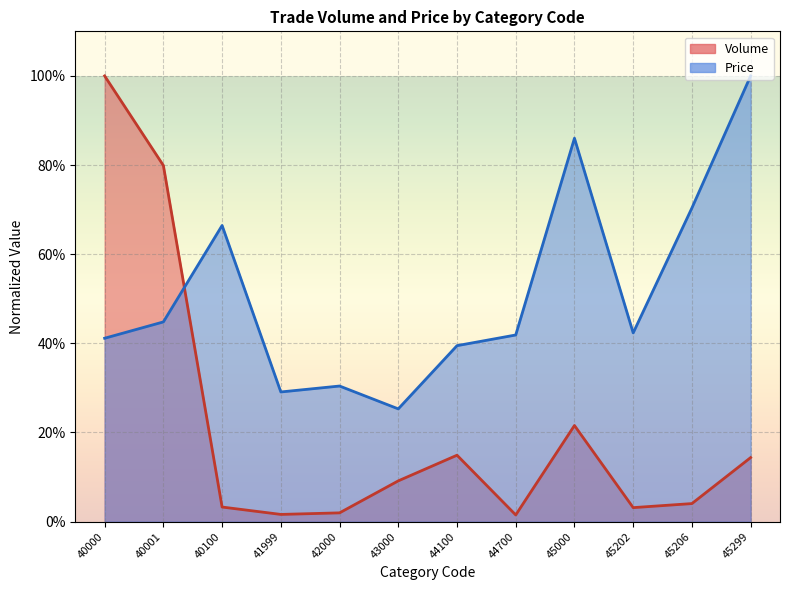

What is the average value of the Price series?

0.5